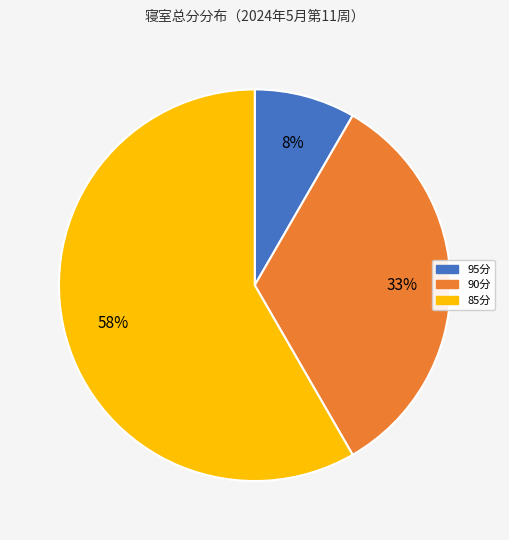

To the nearest percent, what is the average slice percentage?

33%